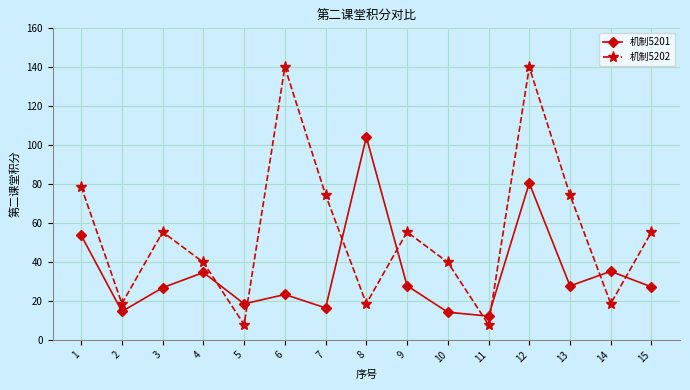

Where is the first local maximum for 机制5202?

3